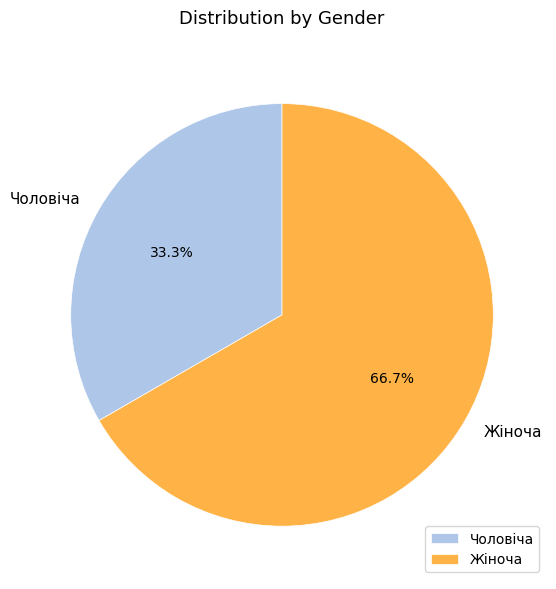

To the nearest percent, what percentage of the pie is Жіноча?

67%